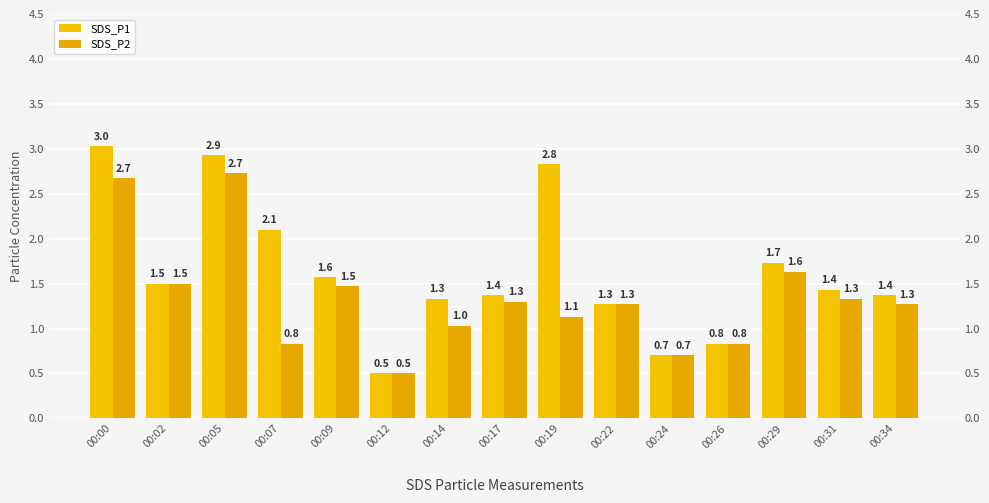

At which category does the chart reach its minimum across all series?

00:12